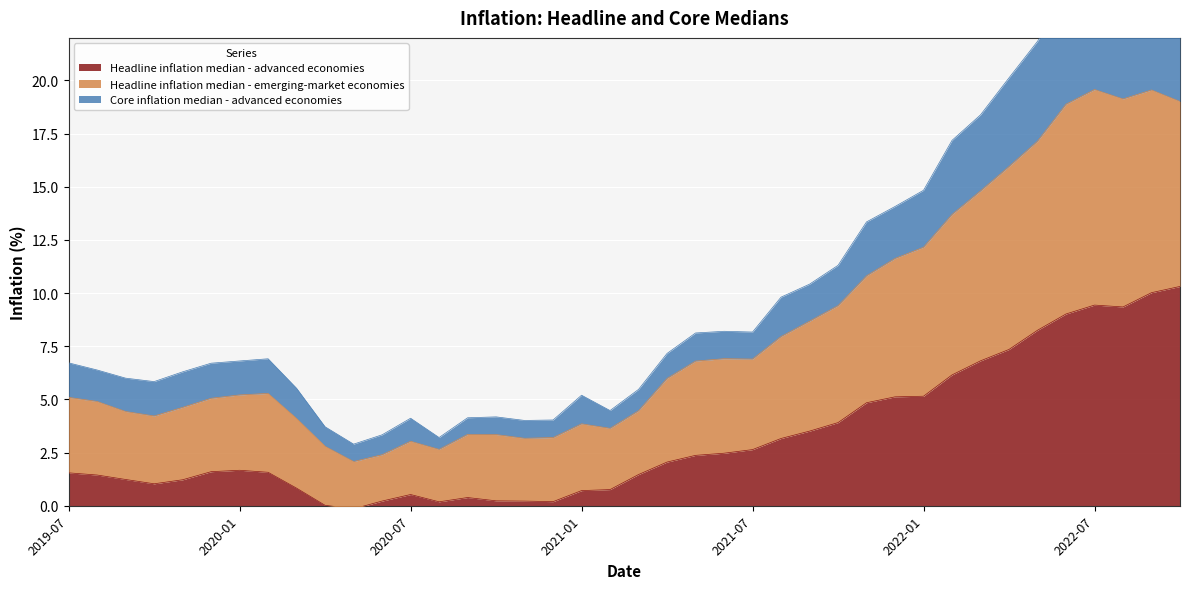

Which has a higher value, 2021-04 or 2022-08?

2022-08